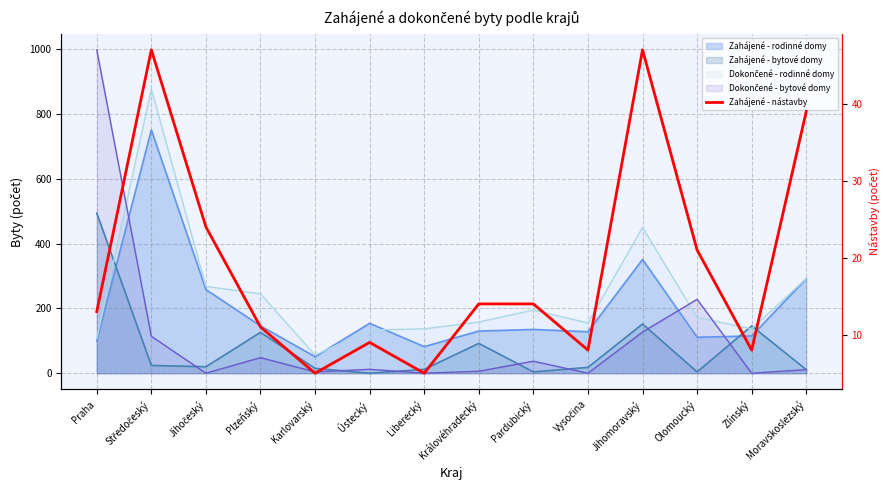

What is the difference between the values at Olomoucký and Liberecký?

16